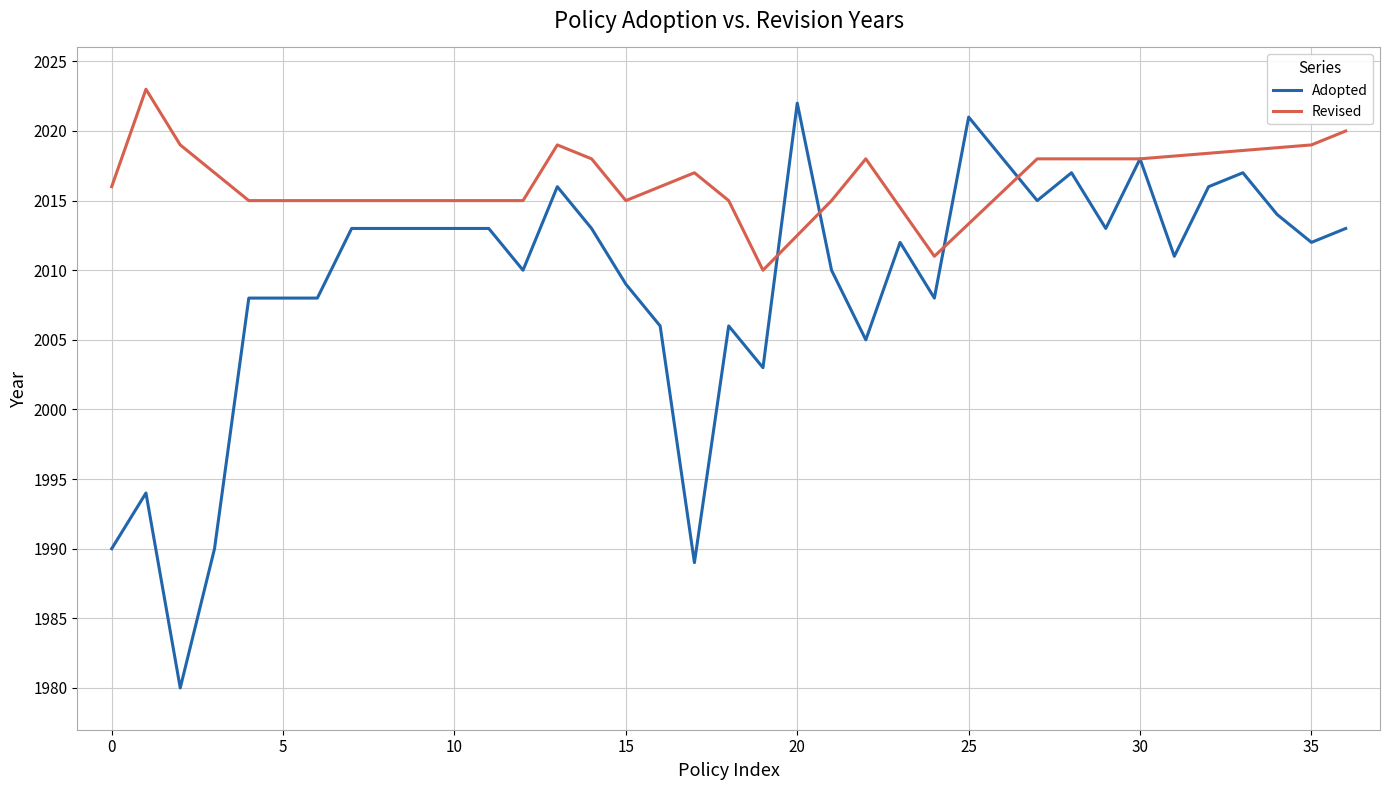

What is the difference between the second highest and minimum values?

41